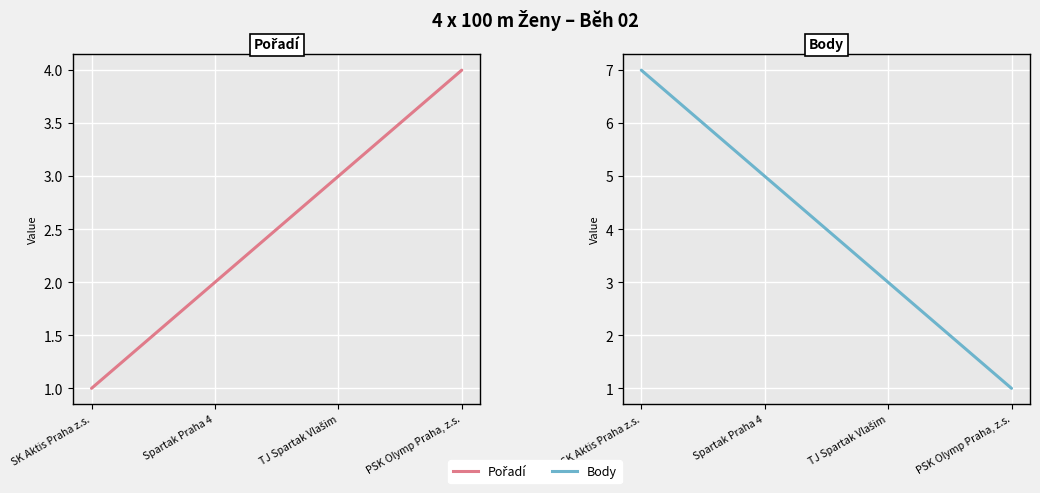

Reading left to right, what are all the values shown in this chart?

Pořadí: 1	2	3	4
Body: 7	5	3	1